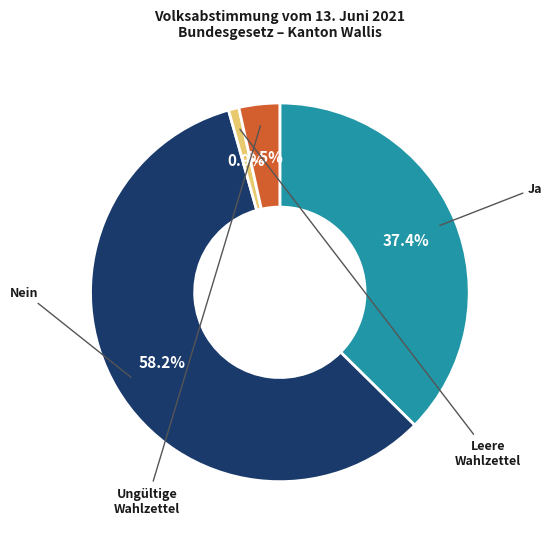

Does any single category account for the majority?

Yes